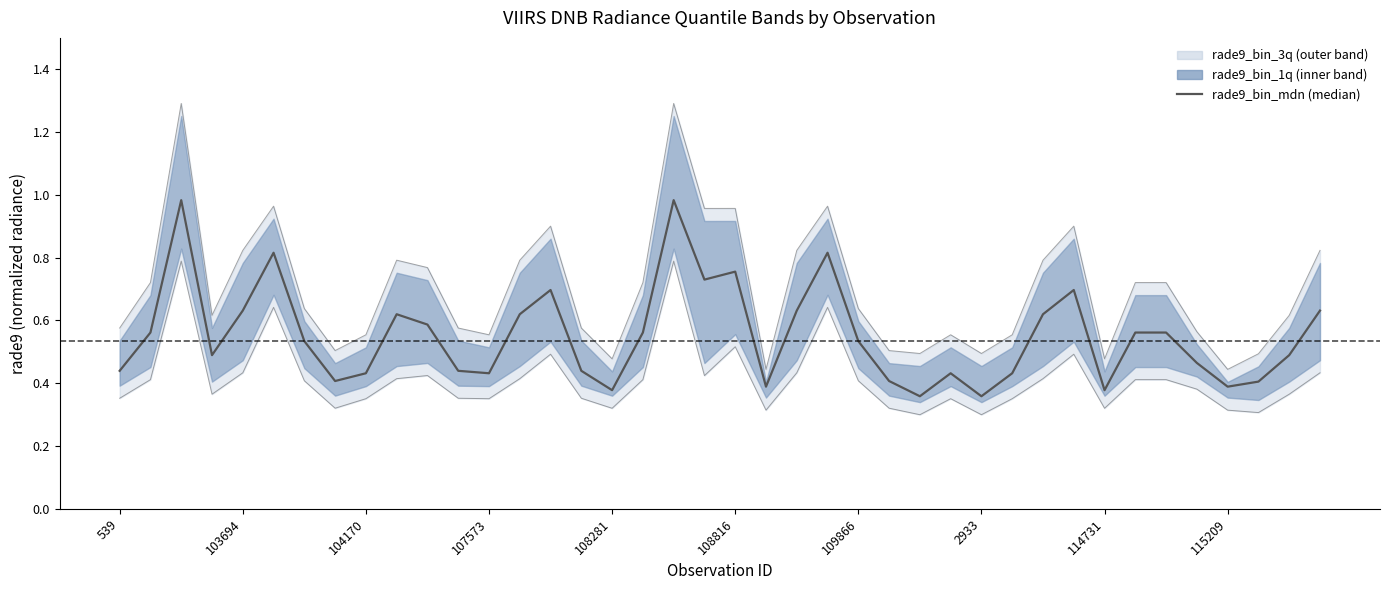

List the labels in order of value, smallest first.

26, 28, 16, 32, 21, 36, 37, 2933, 25, 114731, 12, 27, 29, 539, 11, 15, 35, 107573, 38, 109866, 24, 103694, 17, 33, 34, 10, 115209, 13, 30, 108281, 22, 39, 14, 31, 19, 20, 108816, 23, 104170, 18